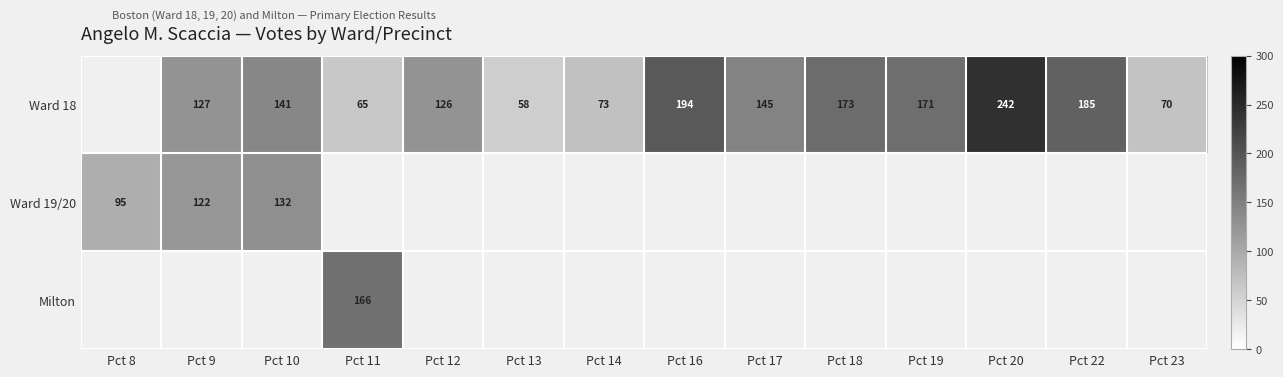

Between Pct 11 and Pct 18, which is larger?

Pct 18